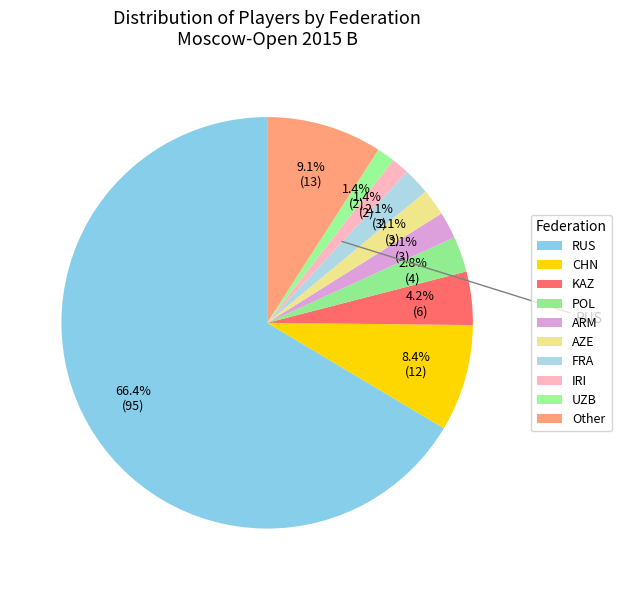

Does RUS represent more than half of the total?

Yes